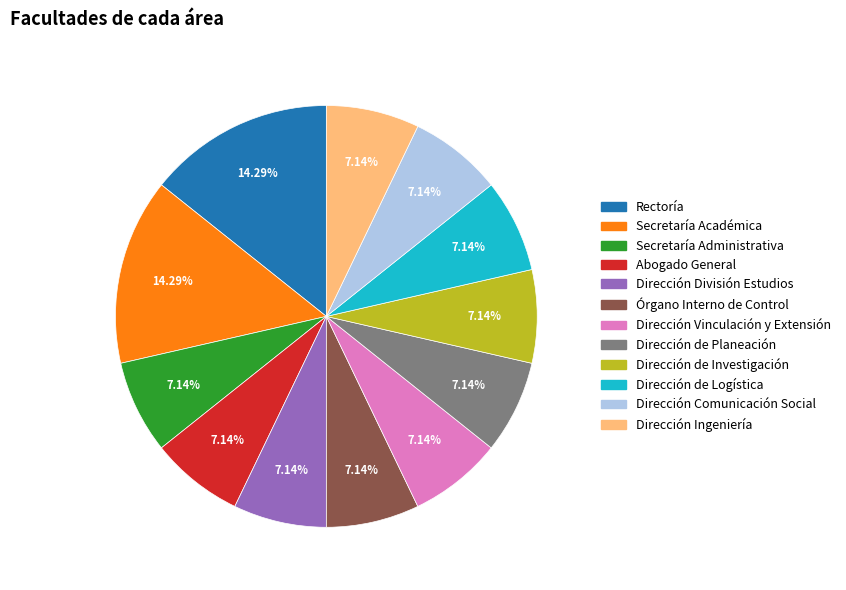

Is the sum of Dirección de Logística and Secretaría Académica greater than half?

No